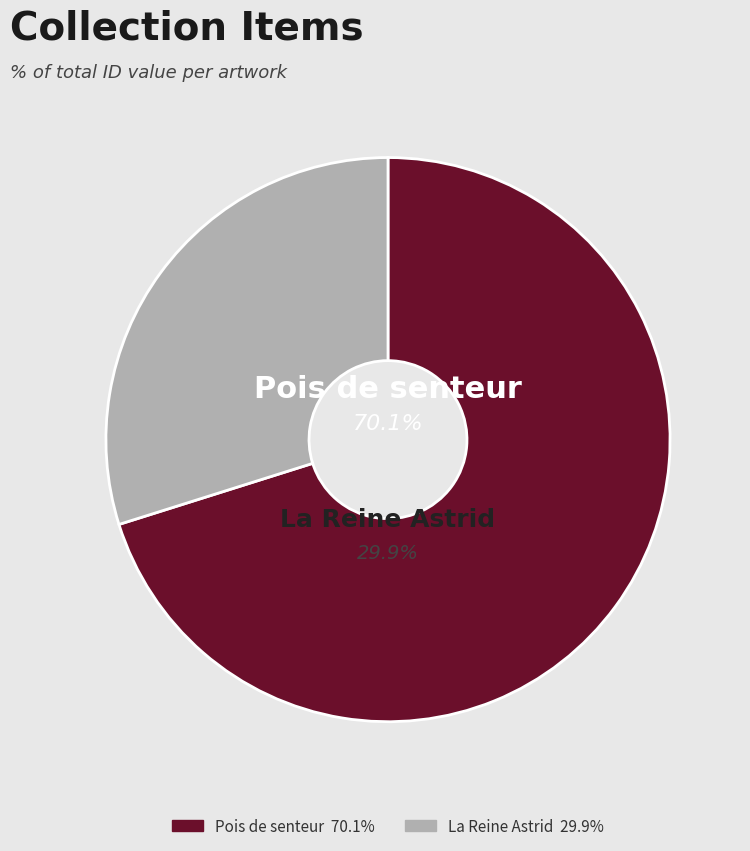

How many slices are in this pie chart?

2